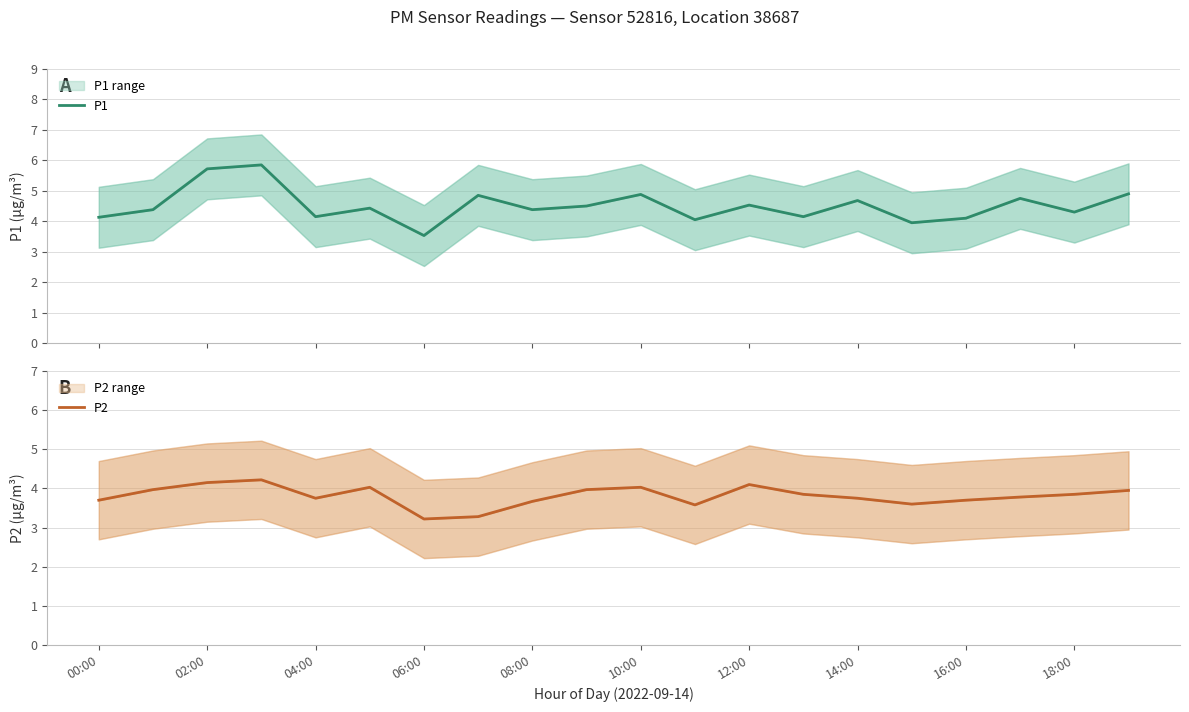

True or false: P2 has more than 0 interior local peaks.

True